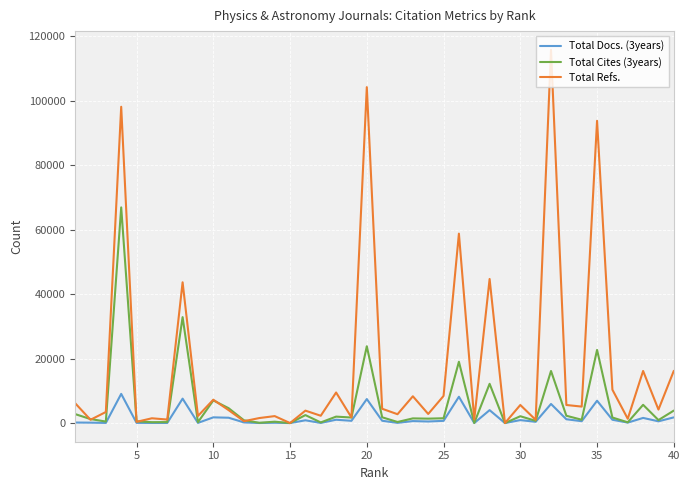

How many lines are shown in the chart?

3